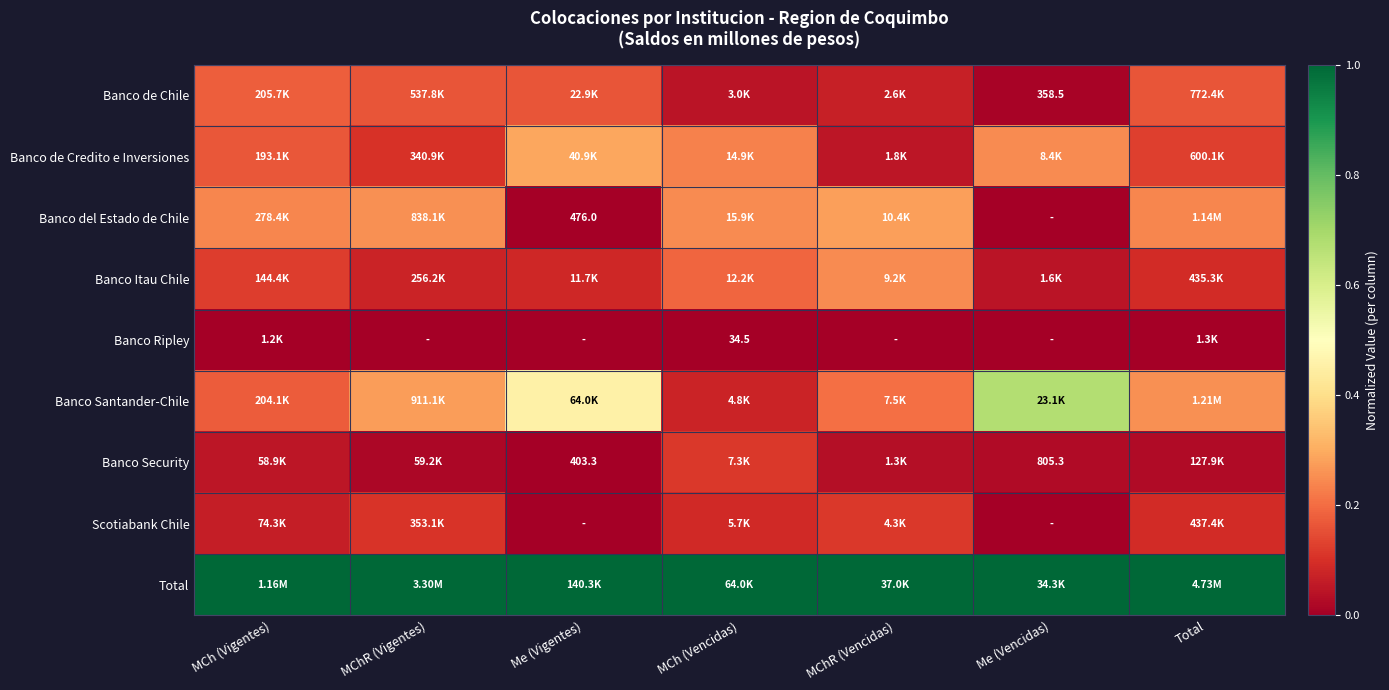

The Banco de Chile series shows 0.2 at MChR (Vigentes). True or false?

False